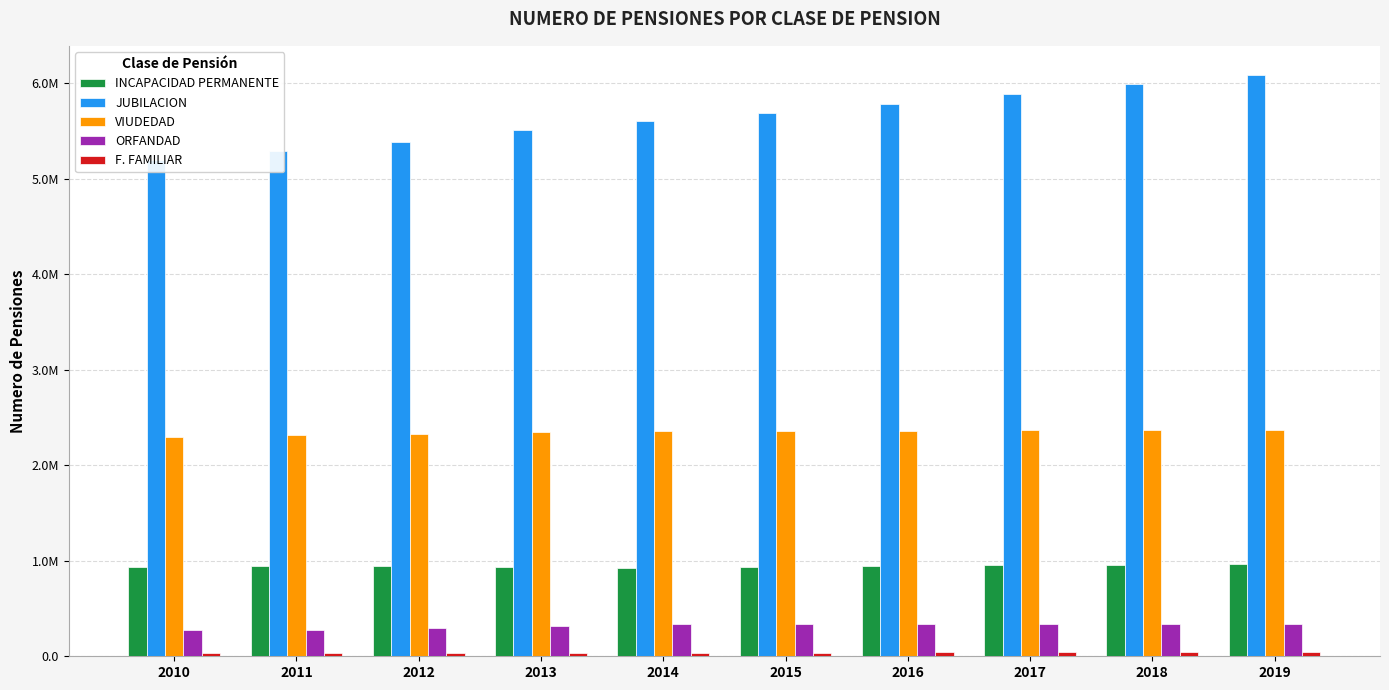

The value of INCAPACIDAD PERMANENTE at 2016 is 944600. True or false?

True